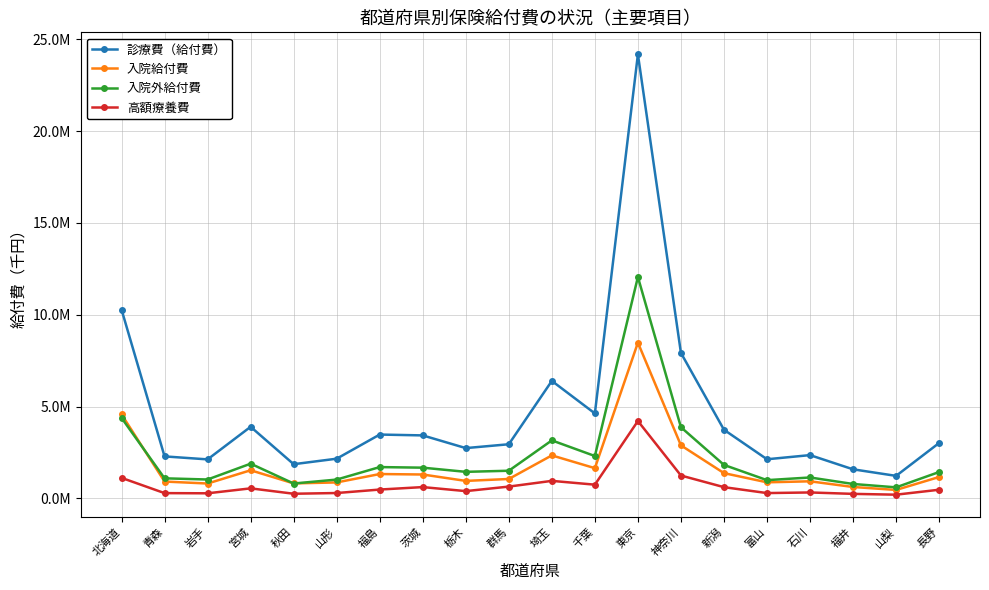

At which category does 入院外給付費 reach its first local peak?

宮城